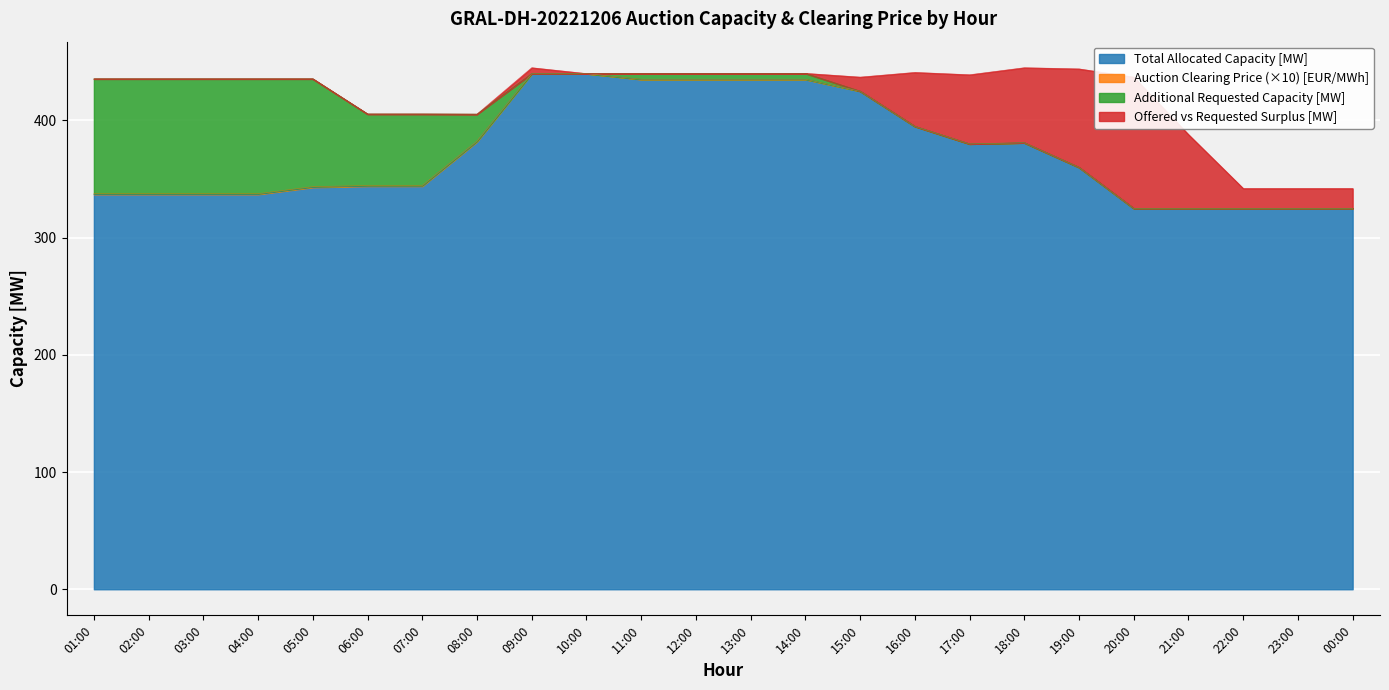

Does the chart display data point markers on the line(s)?

No